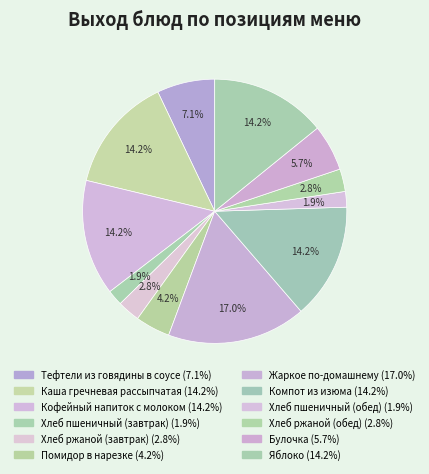

To the nearest percent, what is the difference between the largest and smallest slice percentages?

15%